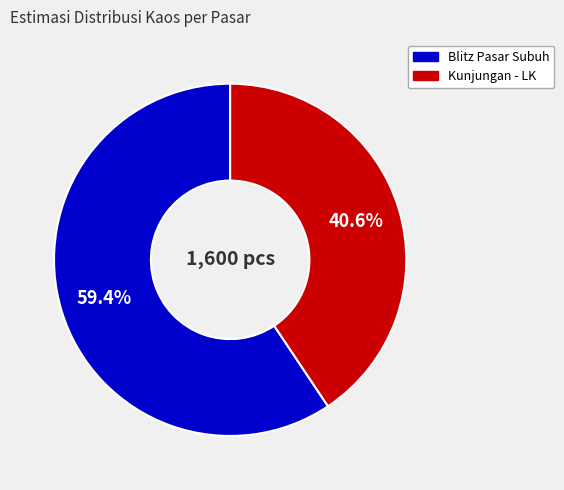

Is there any slice that represents more than half of the pie?

Yes